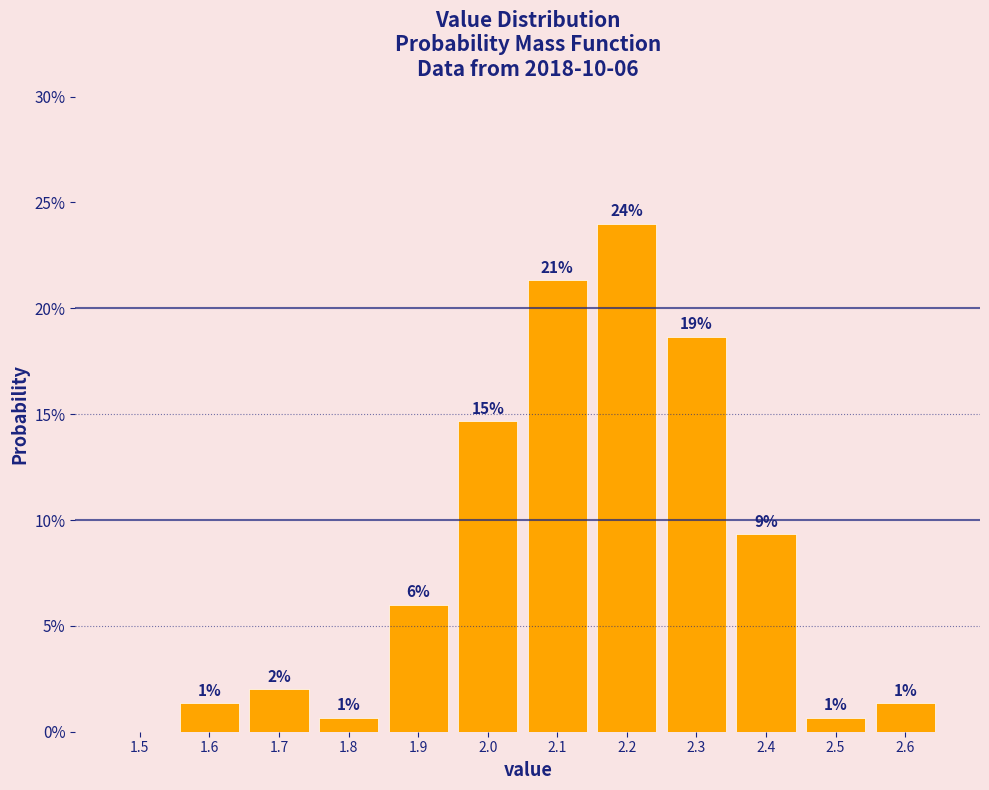

Are the bars horizontal?

No